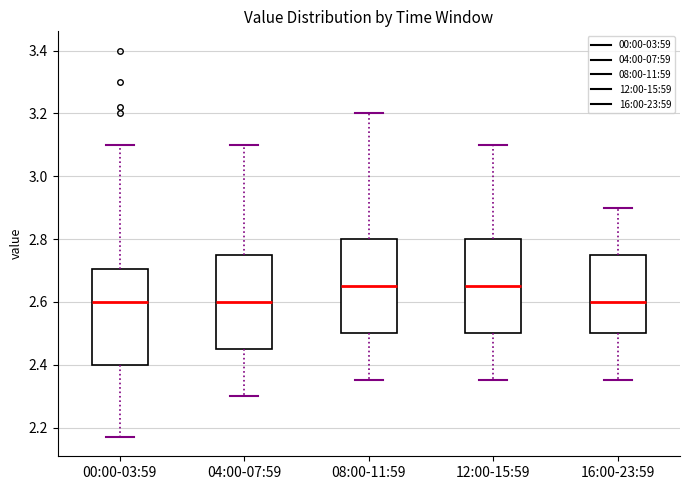

Where does the median line of the box for 08:00-11:59 sit on the y-axis? The values are not printed on the chart, so give them approximately, as read against the axis.

2.66